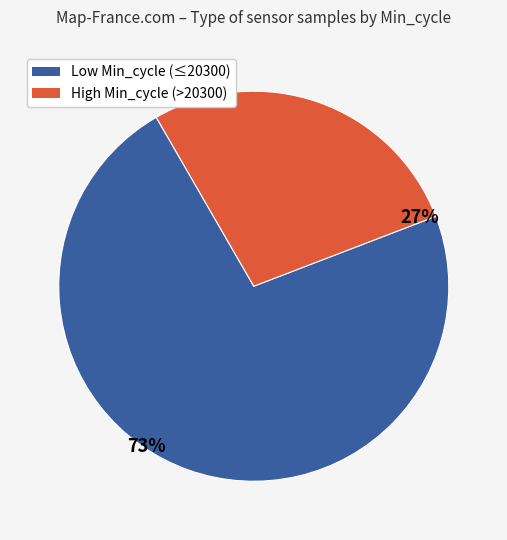

Is there a majority slice in this chart?

Yes